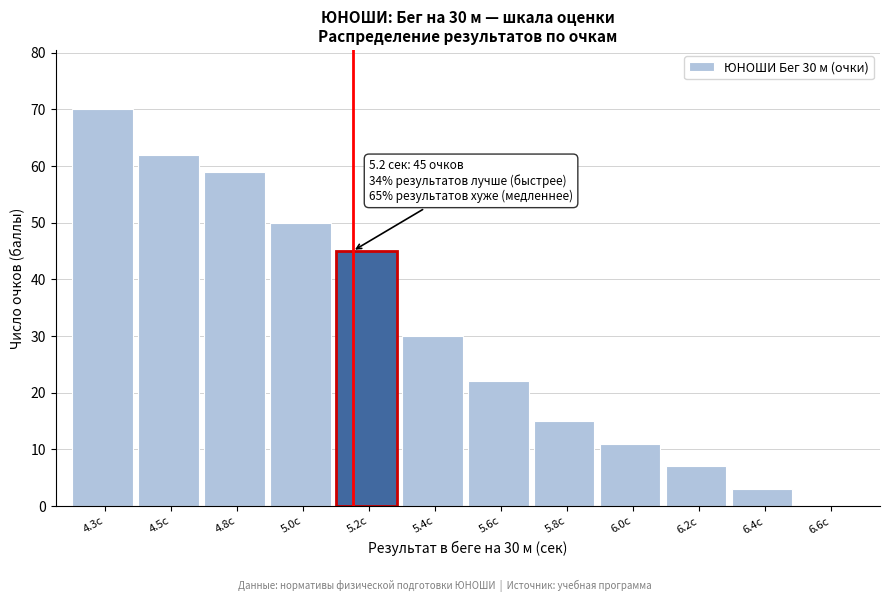

Reading right to left, what are all the values shown in this chart?

6.6с=0	6.4с=3	6.2с=7	6.0с=11	5.8с=15	5.6с=22	5.4с=30	5.2с=45	5.0с=50	4.8с=59	4.5с=62	4.3с=70